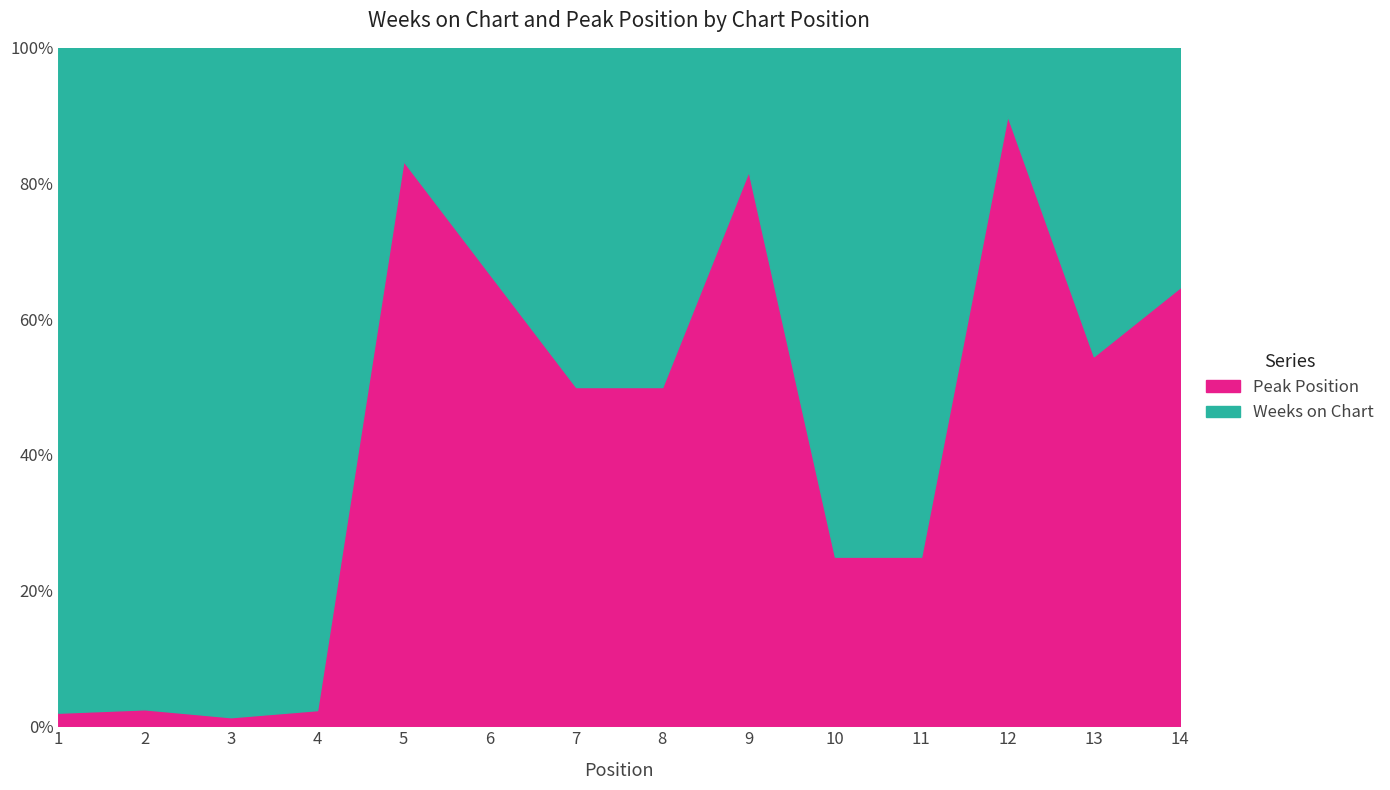

How many data points in Peak Position are less than 4?

7